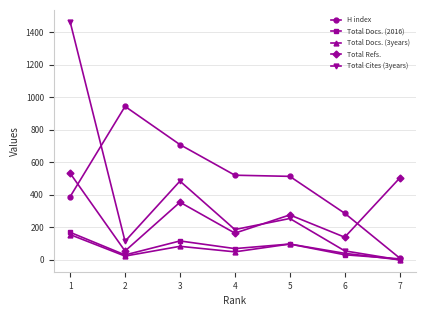

Between 5 and 6, which series saw the biggest shift?

H index